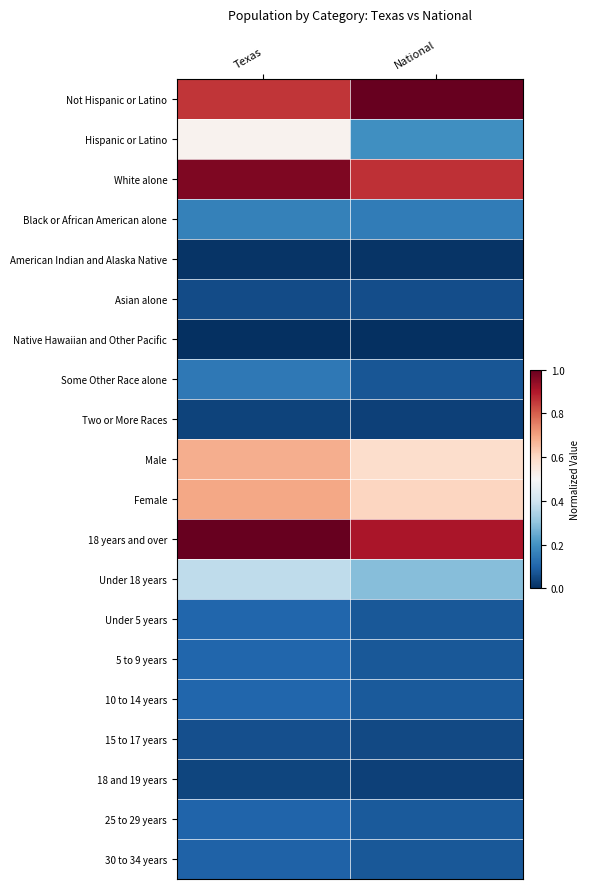

At which category is the sum across all series the highest?

Texas